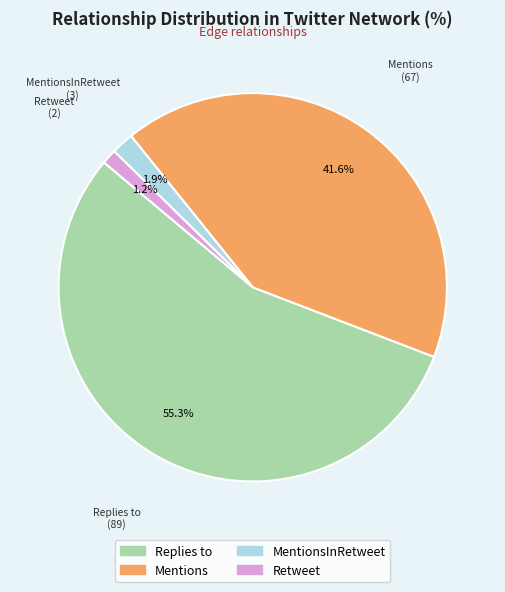

How many segments does this pie chart have?

4